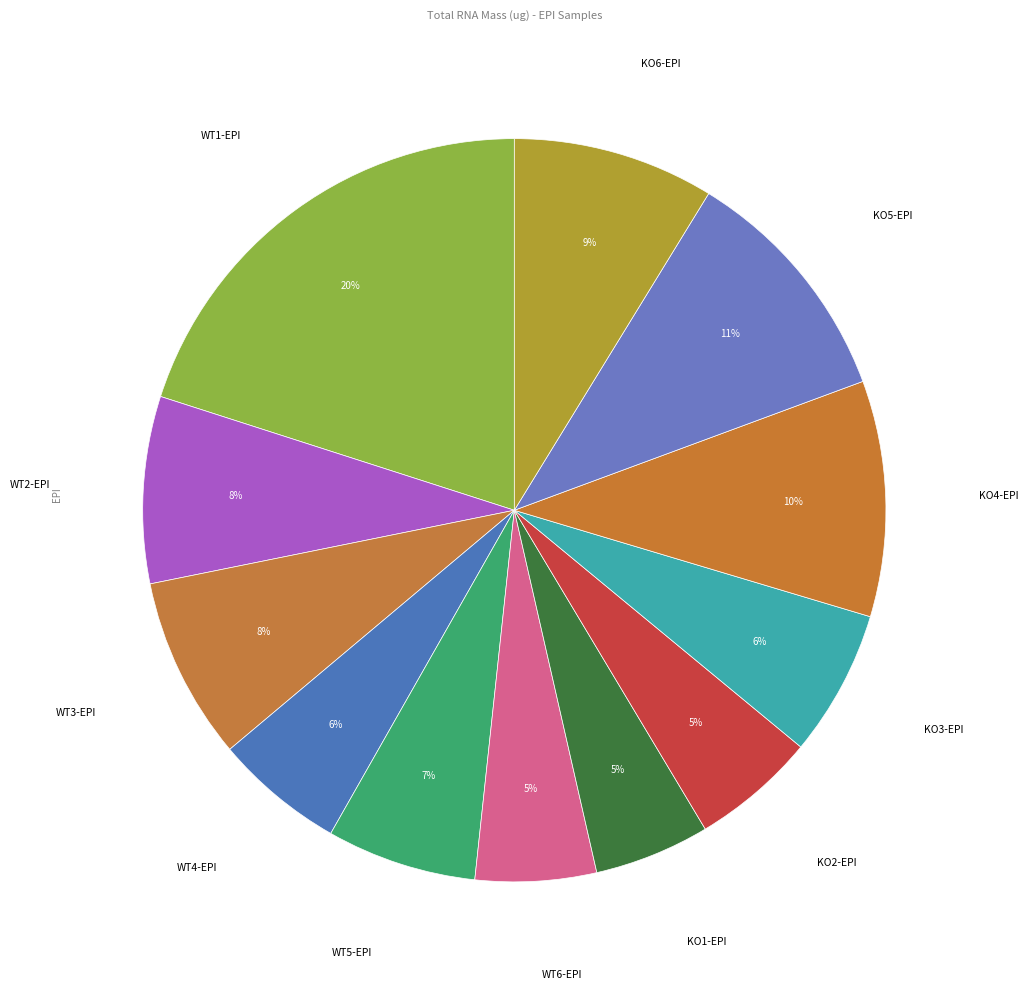

How many slices are in this pie chart?

12